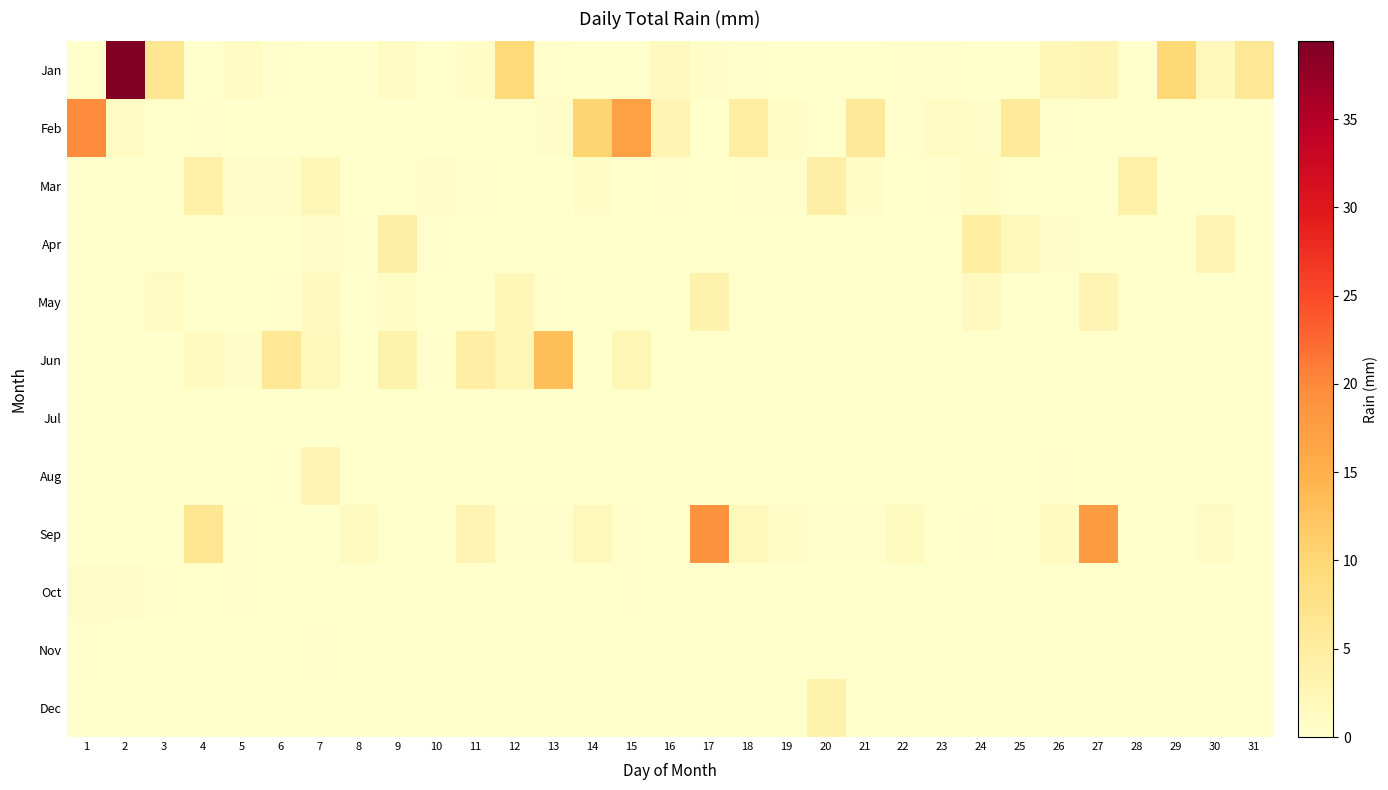

Which series has the widest spread of values?

Jan